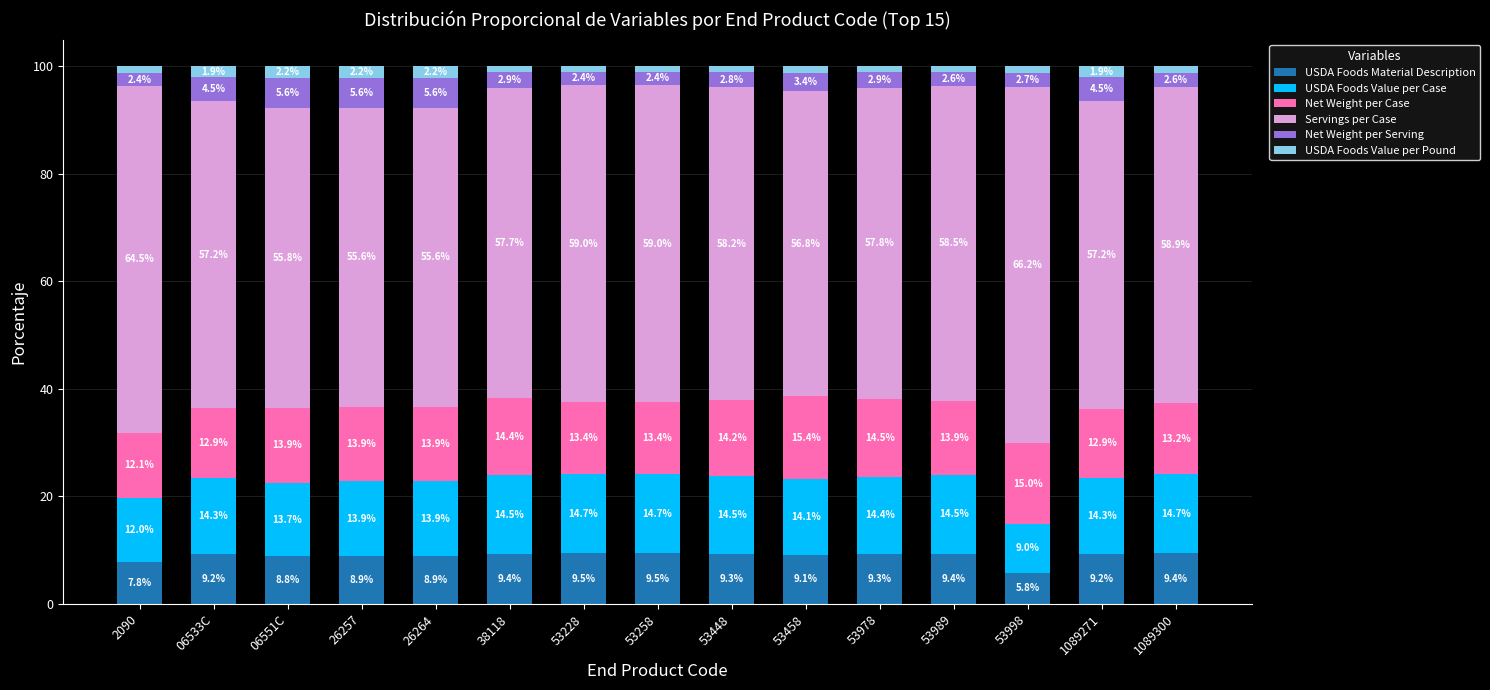

Is it true that USDA Foods Material Description equals 9.4 at 38118?

True